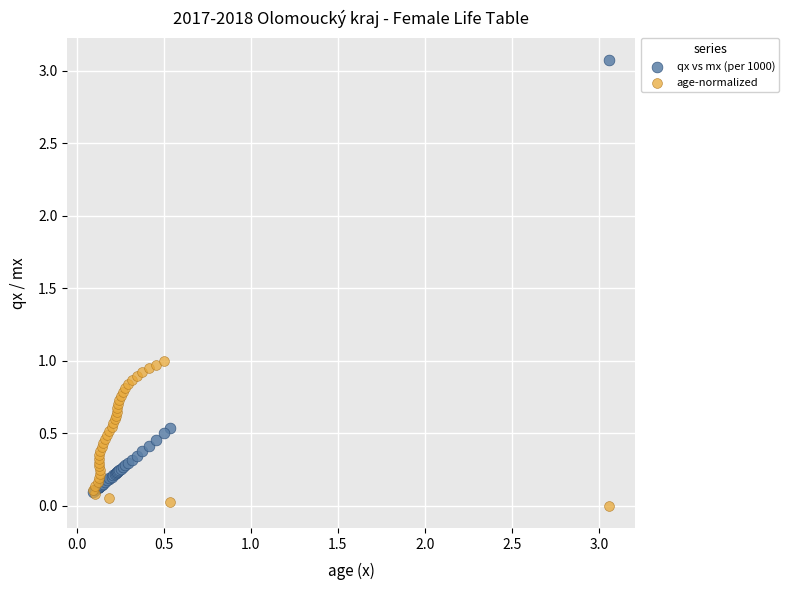

Which series contains the lowest Y value?

age-normalized